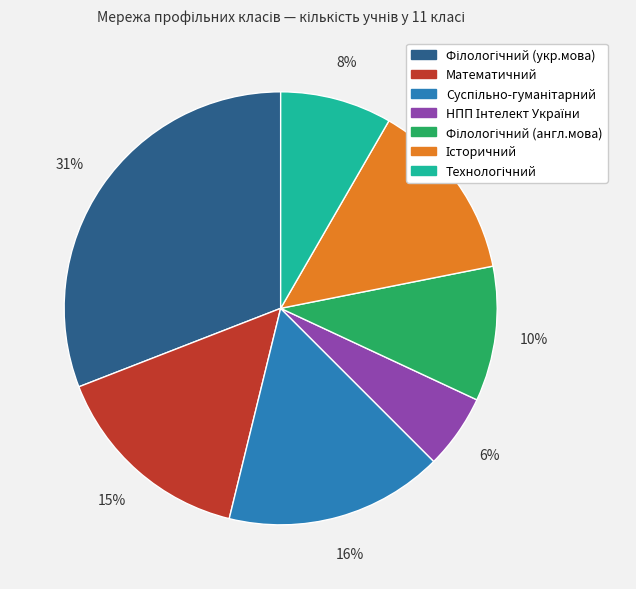

To the nearest percent, what is the average slice percentage?

14%